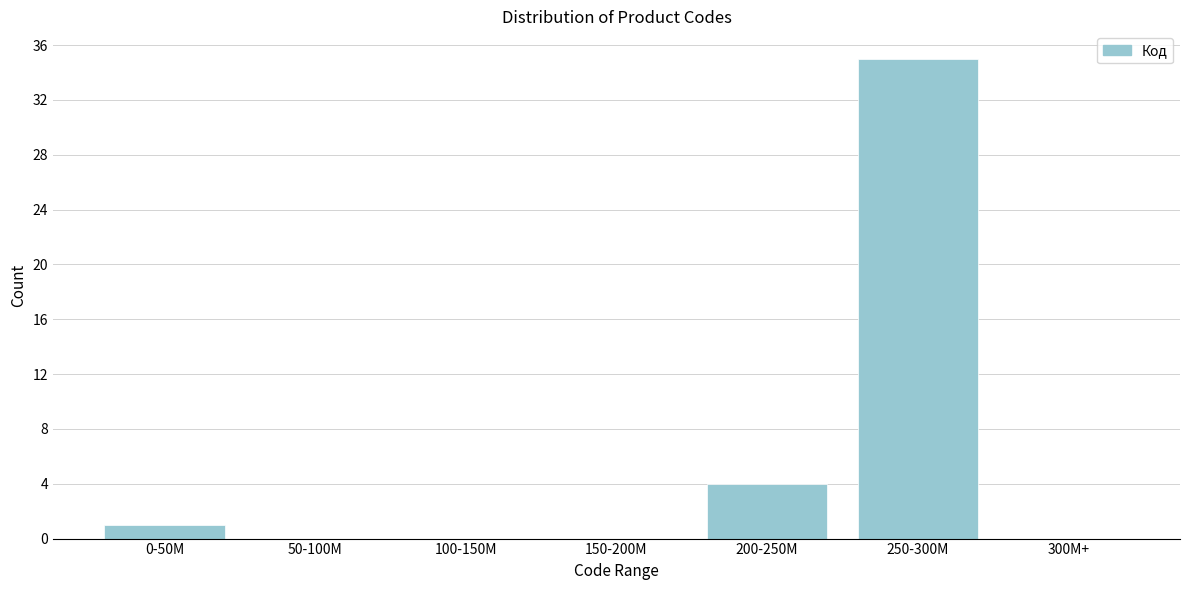

Reading right to left, what are all the values shown in this chart?

300M+=0	250-300M=35	200-250M=4	150-200M=0	100-150M=0	50-100M=0	0-50M=1